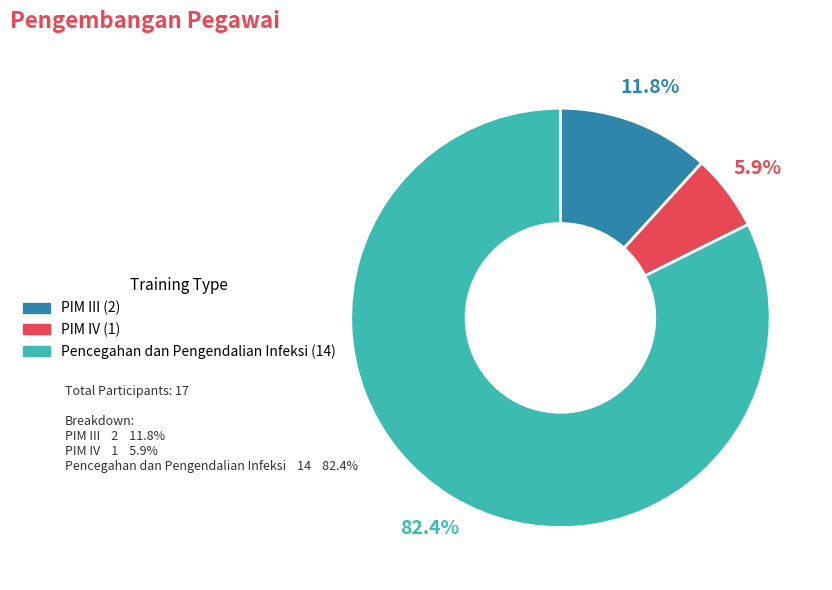

Which category has the biggest portion of the pie?

Pencegahan dan Pengendalian Infeksi